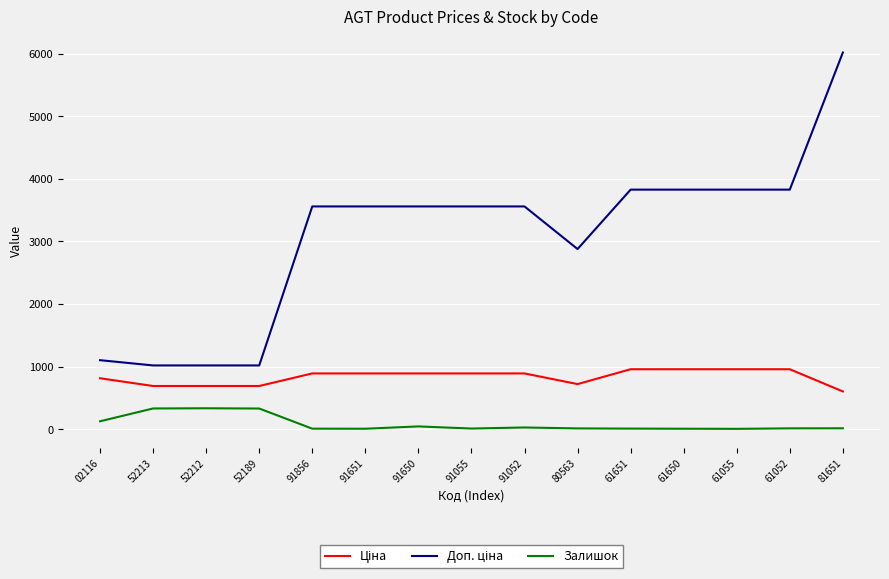

What is the sum of the Залишок values at 61651 and 80563?

19.0